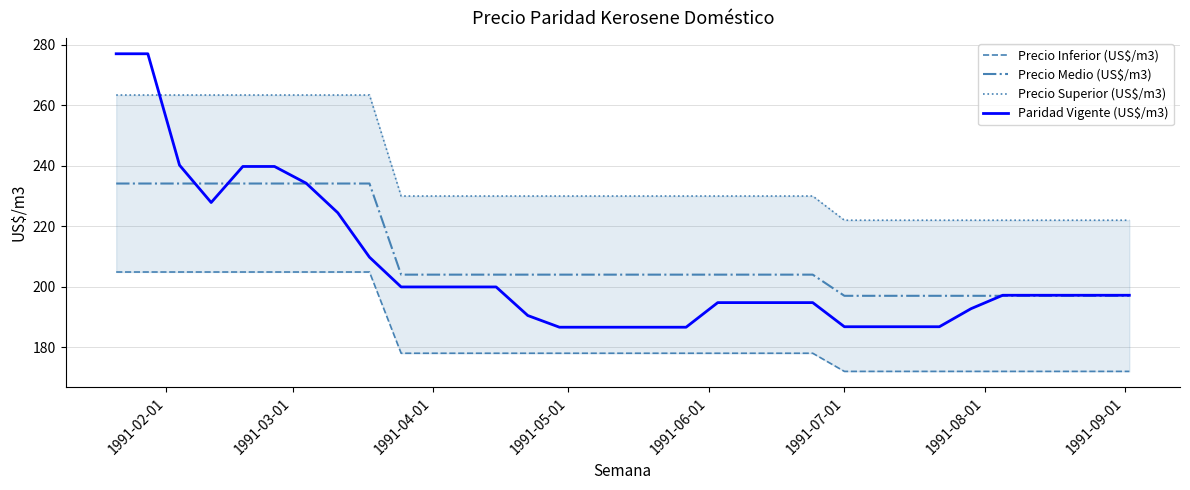

Does the chart display data point markers on the line(s)?

No